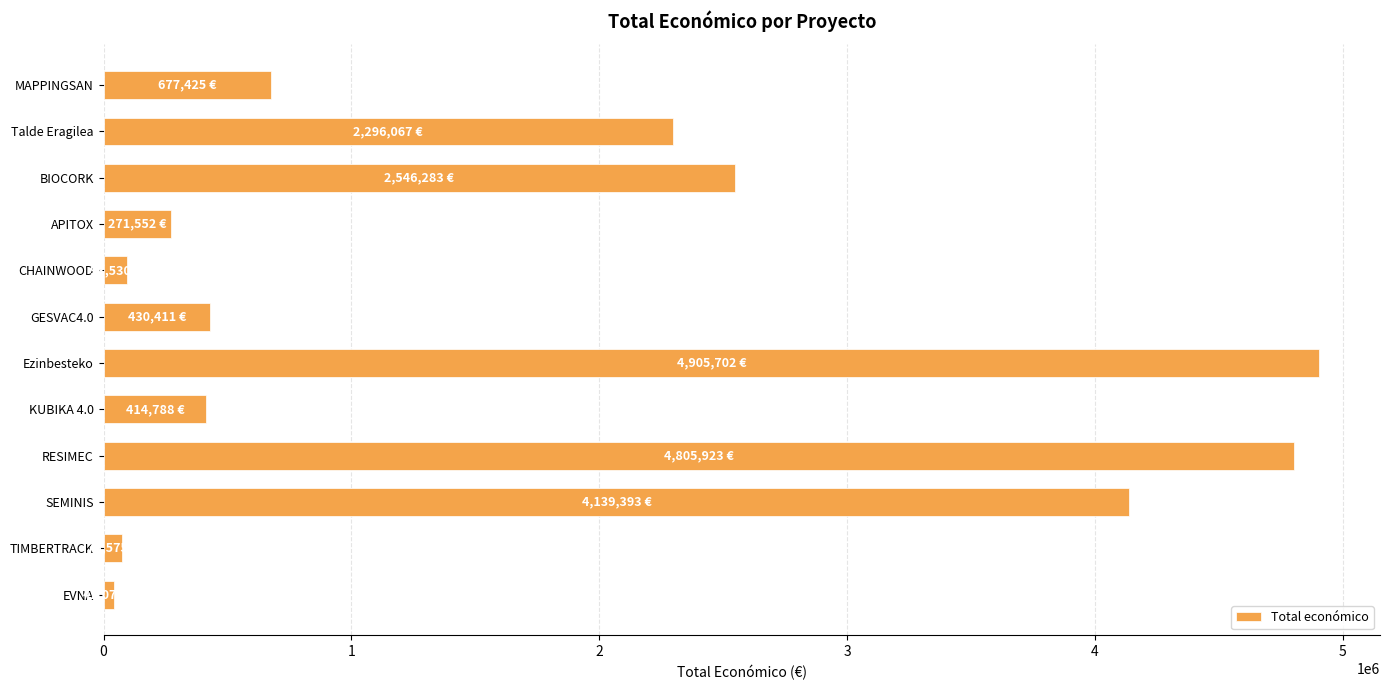

Between RESIMEC and KUBIKA 4.0, which is larger?

RESIMEC